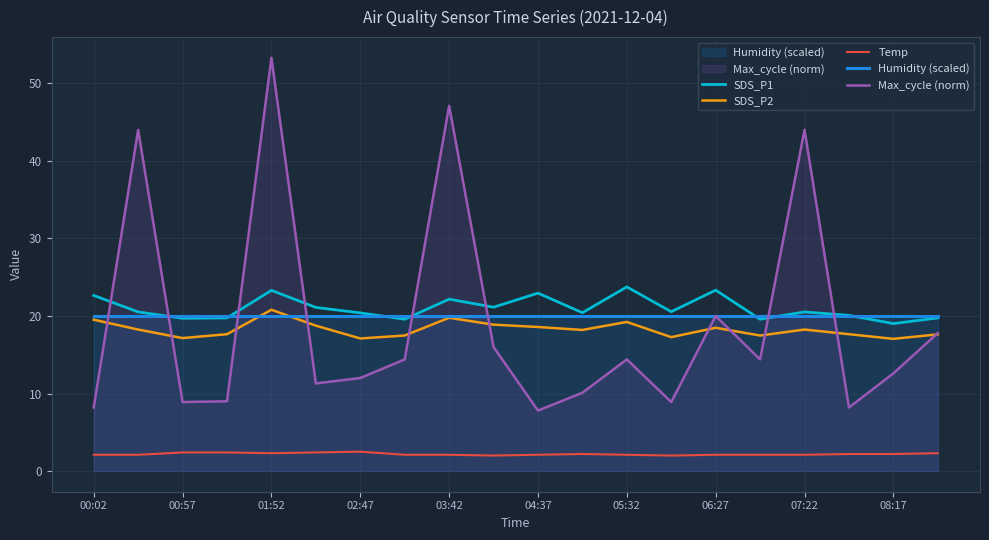

At which category is the sum across all series the highest?

01:52